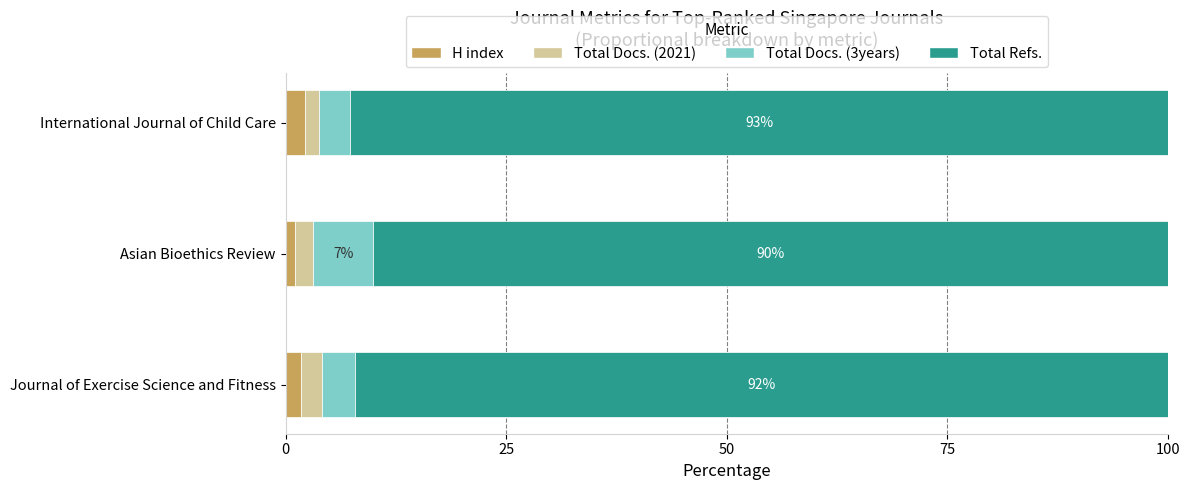

What is the average value of the H index series?

1.7